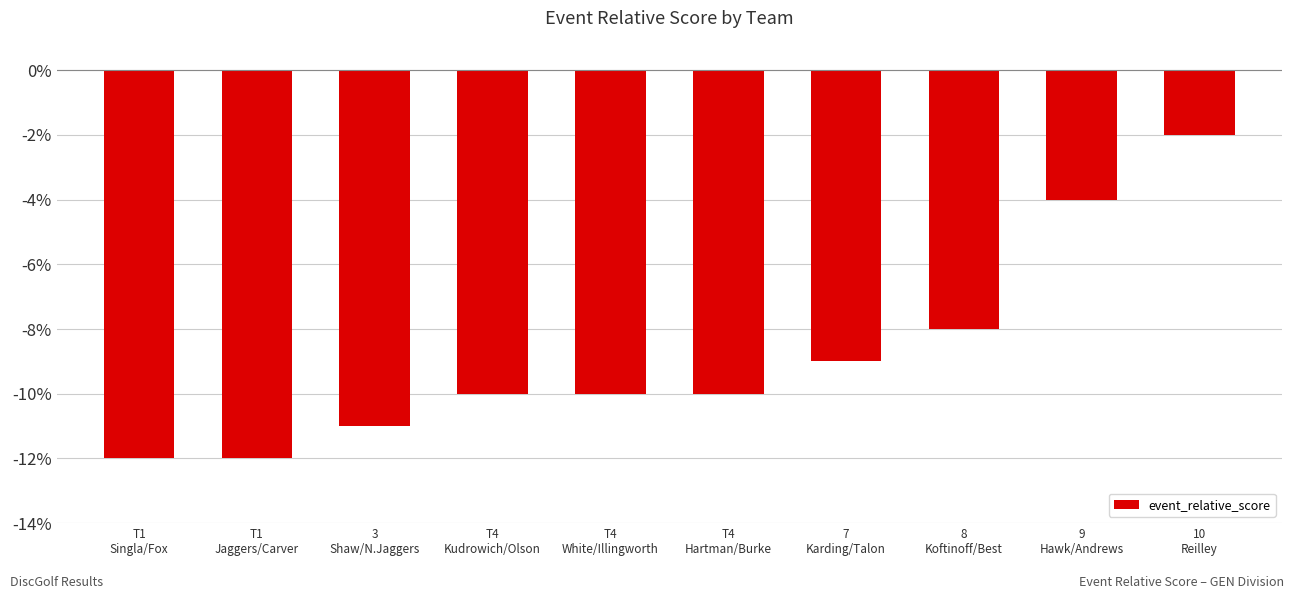

What is the label of the 10th bar from the left?

10
Reilley